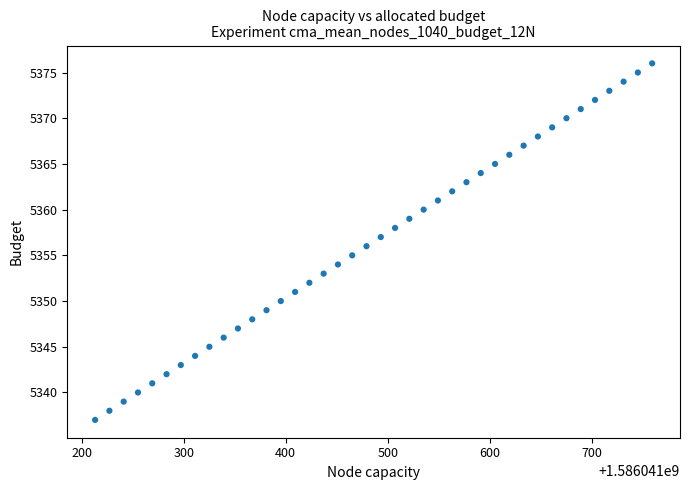

What is the range of Y values (max minus min)?

39